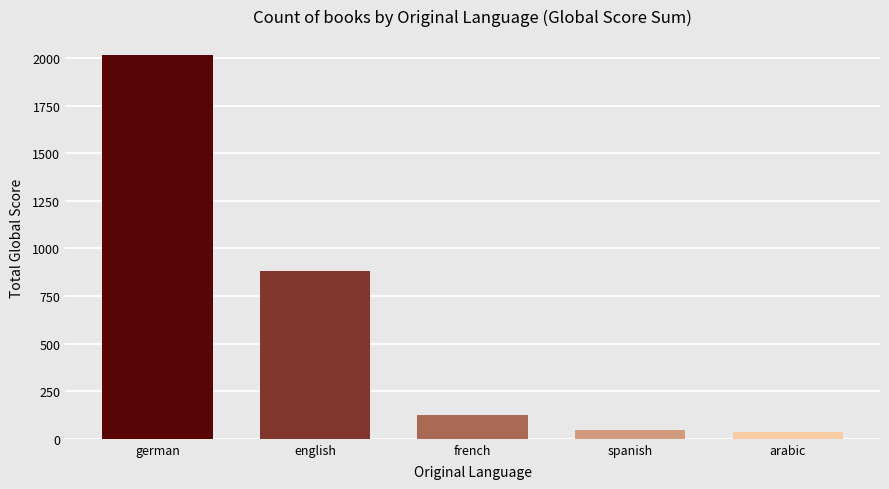

What is the label of the 1st bar from the right?

arabic